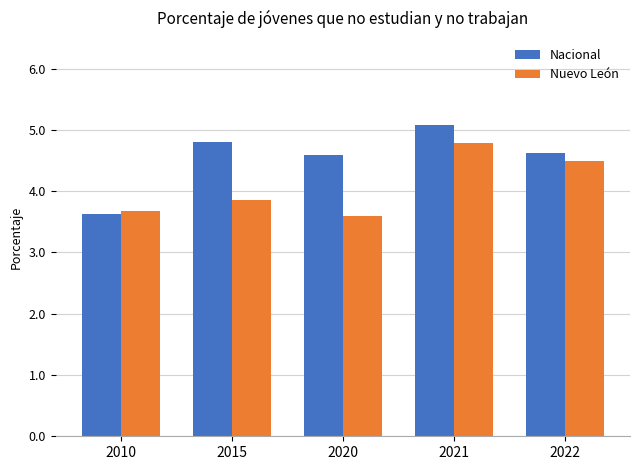

At 2015, list the series in order from smallest to largest.

Nuevo León, Nacional